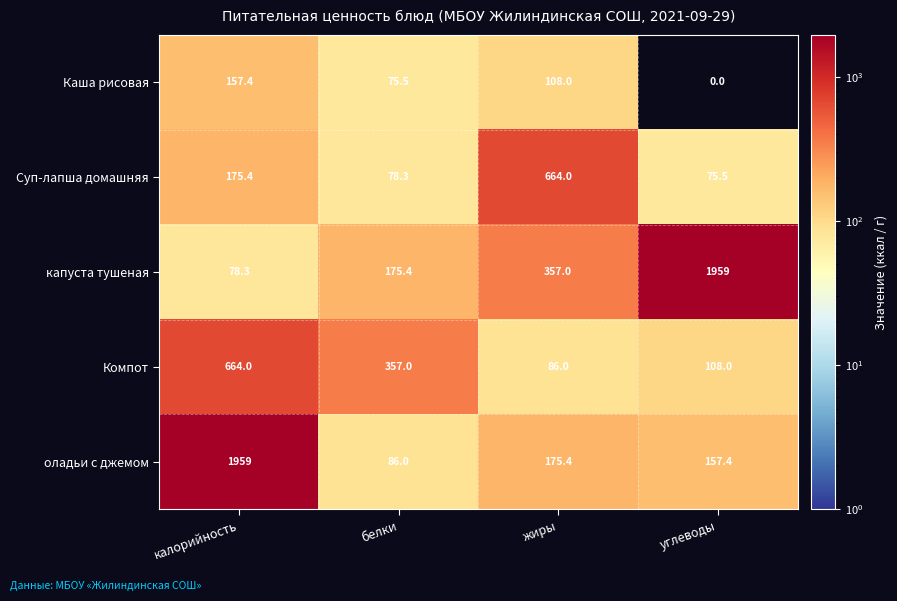

Reading left to right, what are all the values shown in this chart?

Каша рисовая: 157.4	75.5	108.0	0.0
Суп-лапша домашняя: 175.4	78.3	664.0	75.5
капуста тушеная: 78.3	175.4	357.0	1959.0
Компот: 664.0	357.0	86.0	108.0
оладьи с джемом: 1959.0	86.0	175.4	157.4